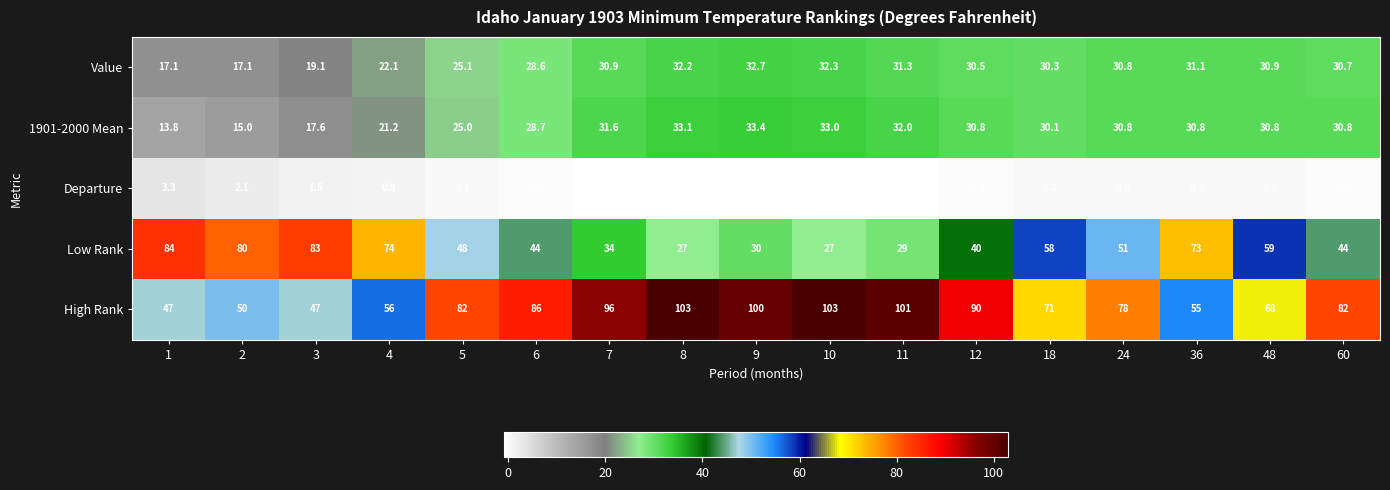

At which label does 1901-2000 Mean first exceed 30?

7